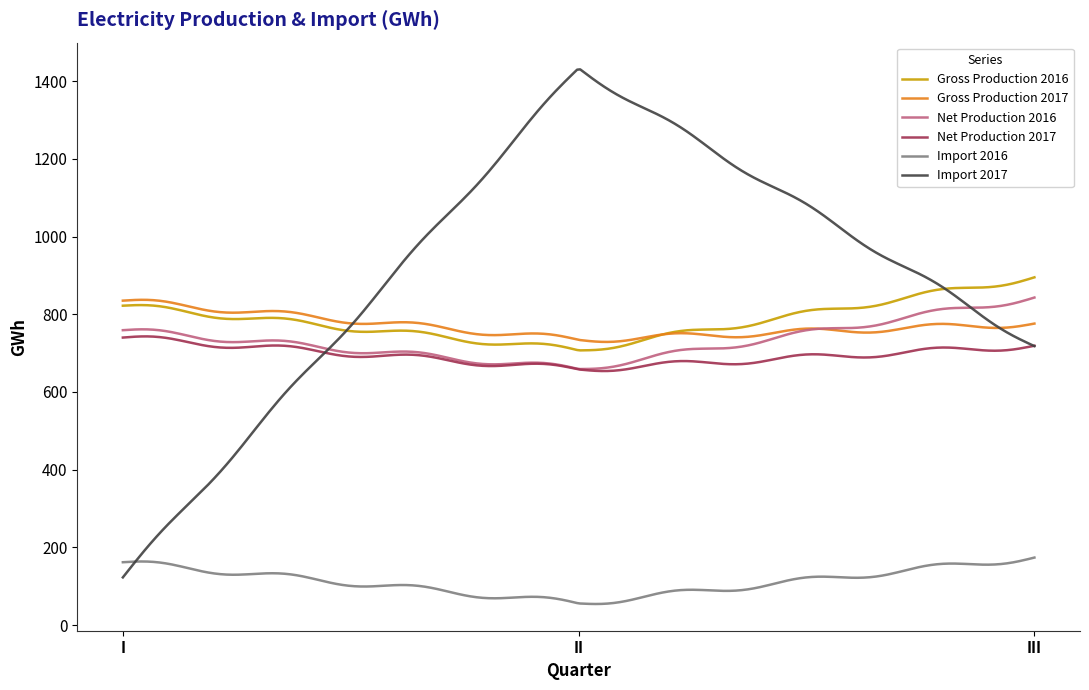

Which series has the widest spread of values?

Import 2017